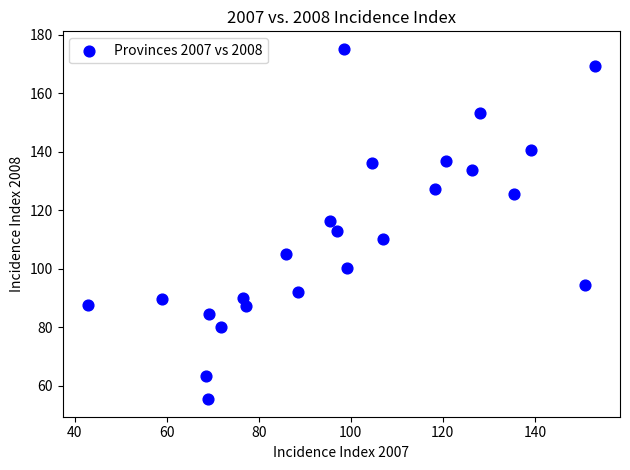

What is the range of Y values (max minus min)?

119.8